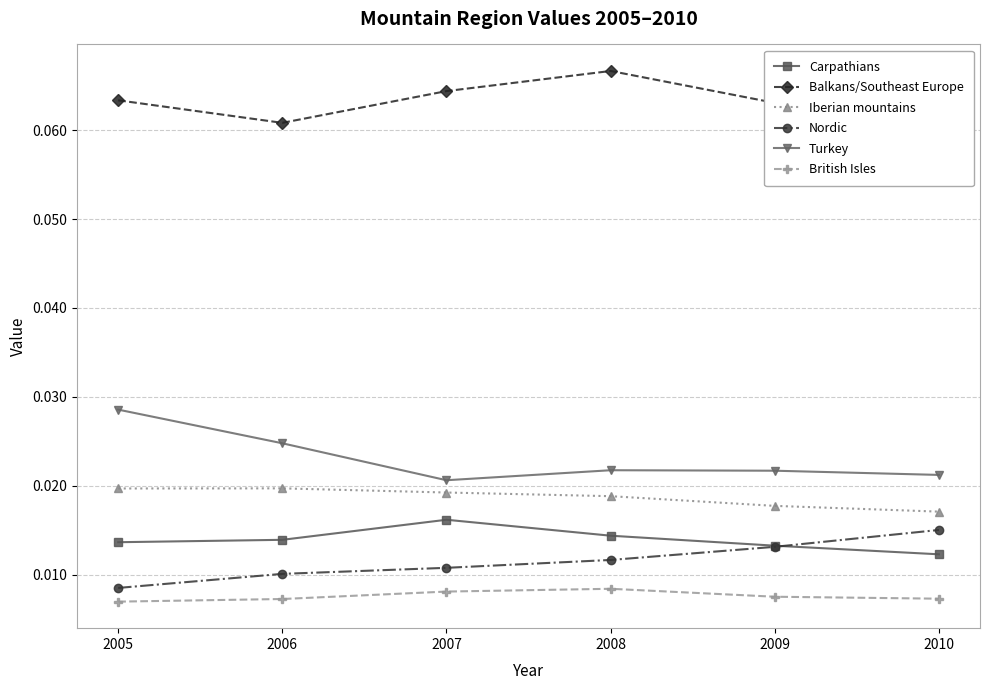

Which series changed the most between 2005 and 2007?

Turkey